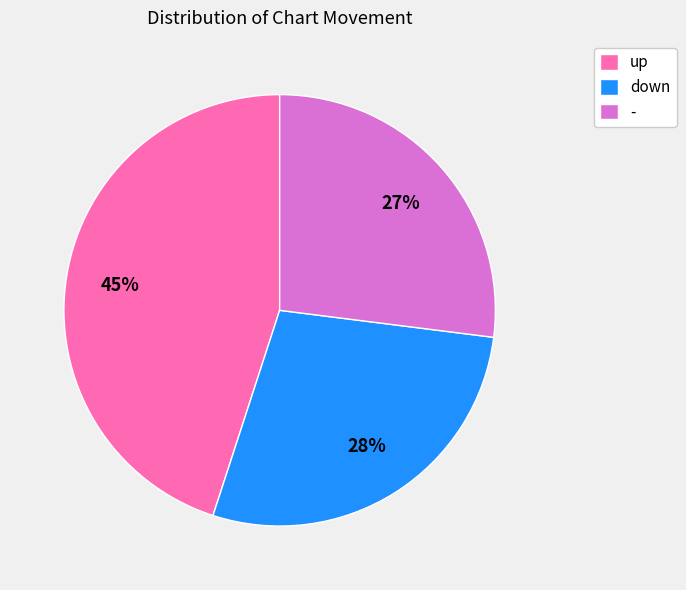

Is there any slice that represents more than half of the pie?

No